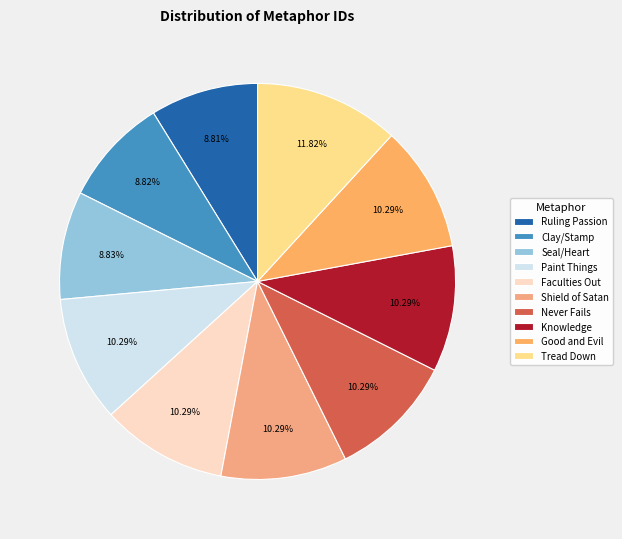

Count the number of slices in the pie.

10